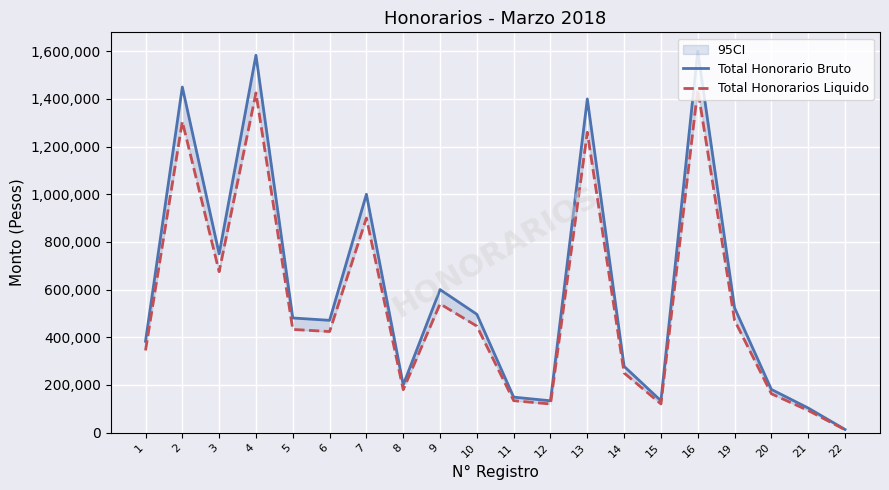

True or false: Total Honorario Bruto and Total Honorarios Liquido cross at least once.

False